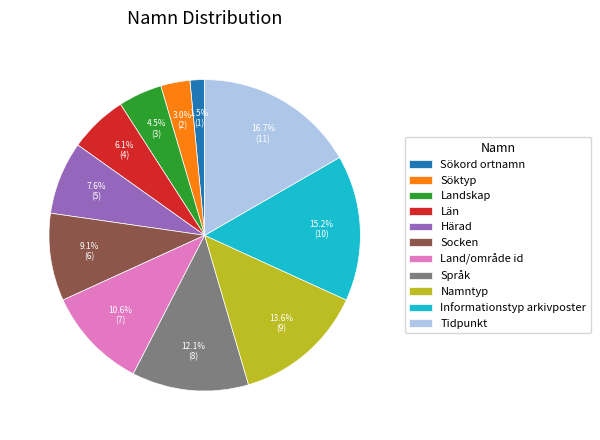

Which category has the smallest portion of the pie?

Sökord ortnamn